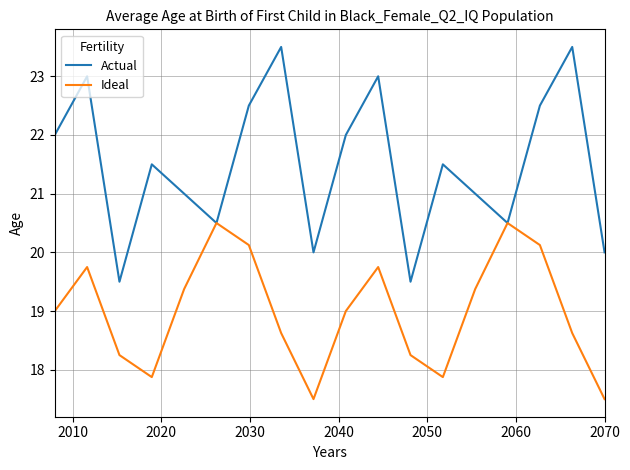

Which series has the widest spread of values?

Actual